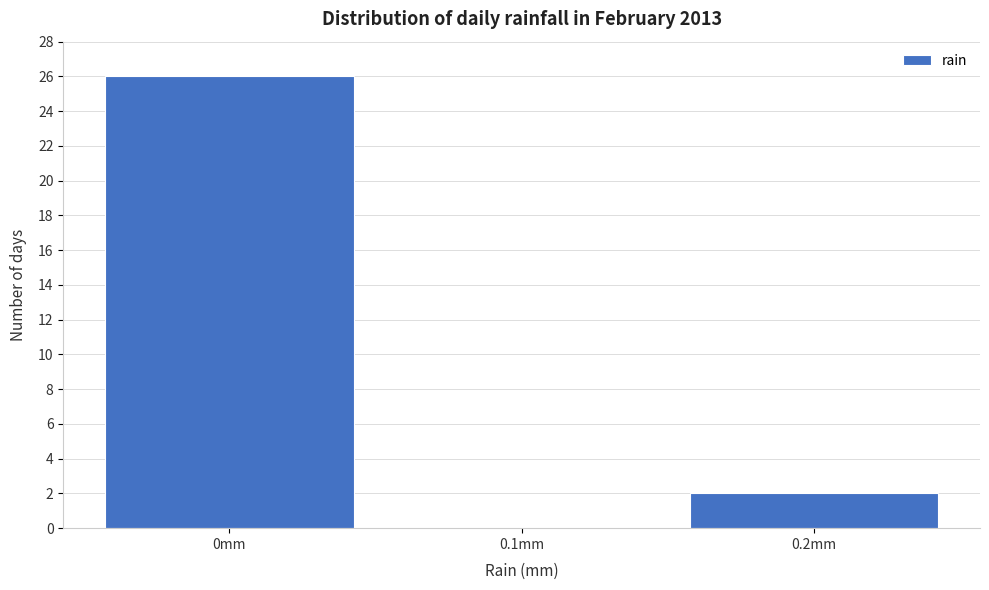

Reading left to right, list every bar in this chart as the range it spans on the x-axis followed by its height. The values are not printed on the chart, so give them approximately, as read against the axis.

-0.05 to 0.05: 26
0.05 to 0.15: 0
0.15 to 0.25: 2